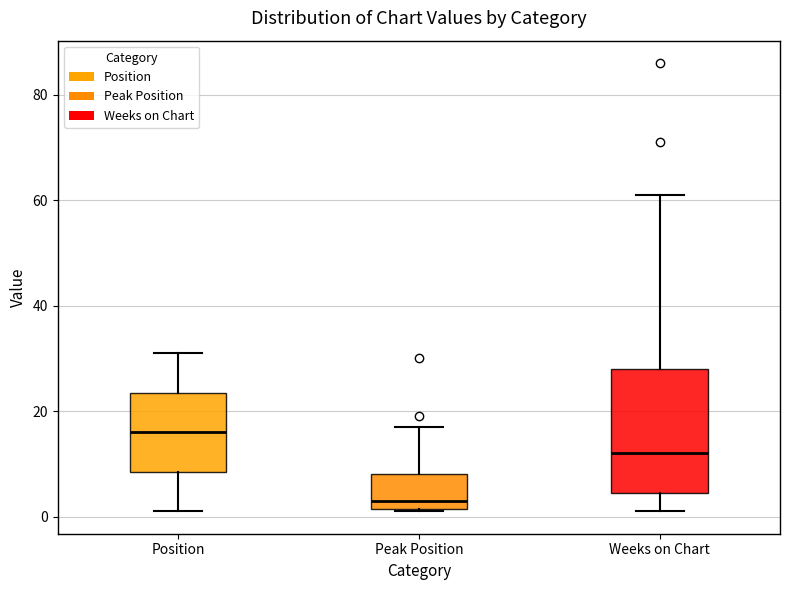

Reading left to right, transcribe this box plot: for each box, give where its median line is, the range the box spans, and where its two whiskers end, as read against the y-axis. The values are not printed on the chart, so give them approximately, as read against the axis.

Position: median 16, box 8 to 24, whiskers 2 to 32
Peak Position: median 4, box 2 to 8, whiskers 2 to 18
Weeks on Chart: median 12, box 4 to 28, whiskers 2 to 62